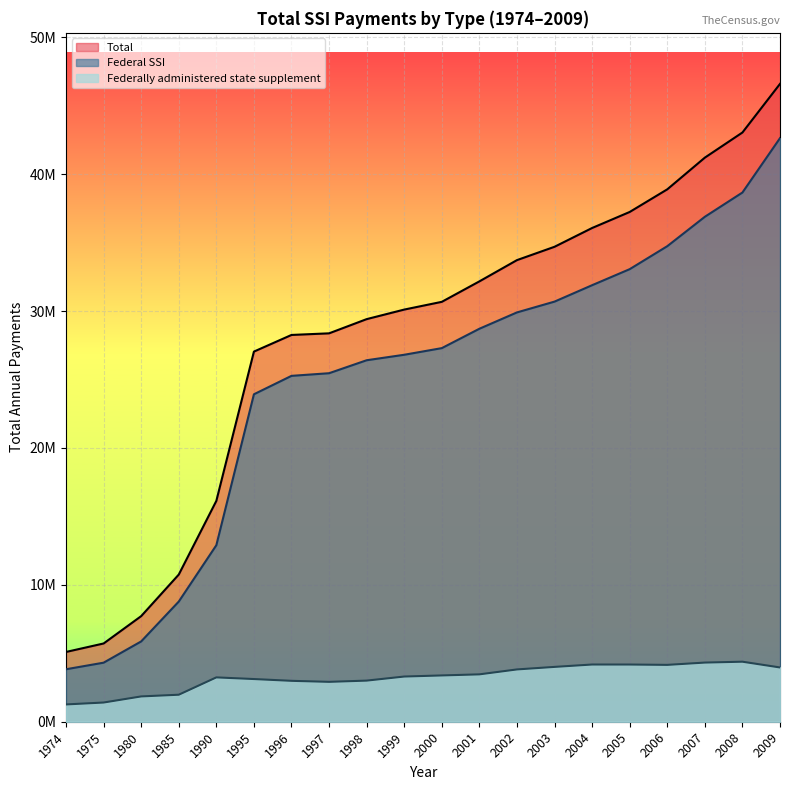

True or false: Total and Federally administered state supplement intersect in this chart.

False